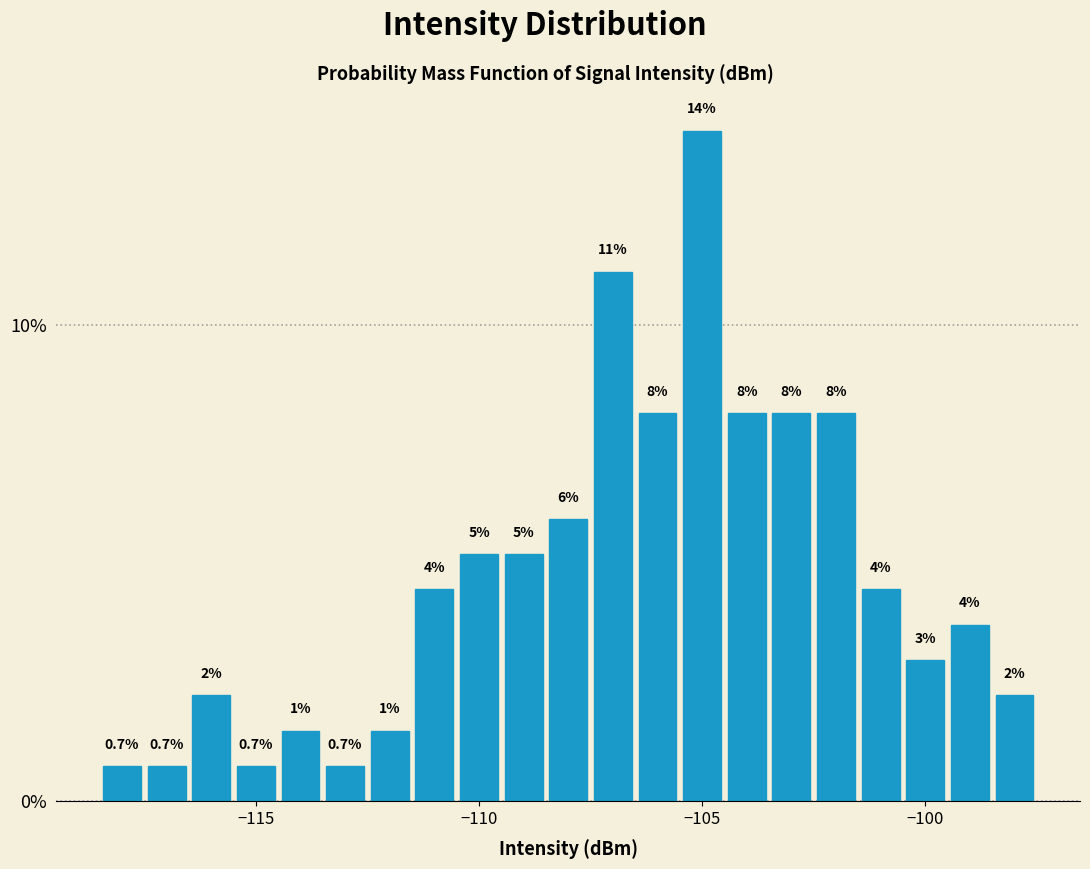

Around what value on the x-axis is the tallest bar? Give the approximate position of its centre, as read against the axis.

-105.0